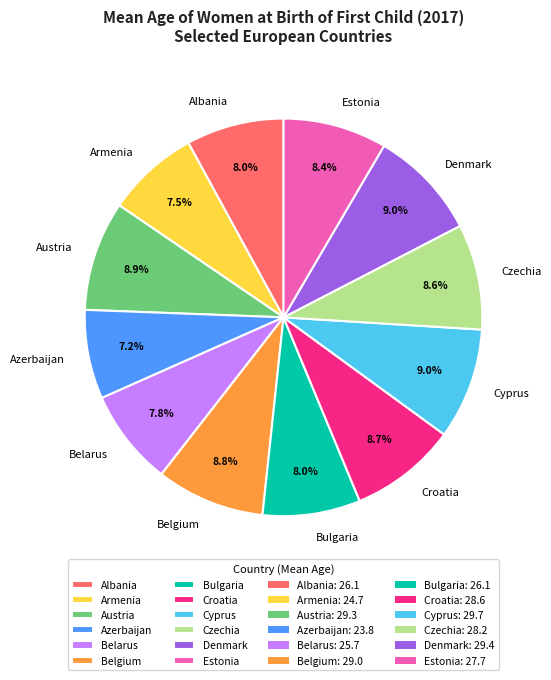

What is the ratio of the value at Croatia to the value at Belarus?

1.1